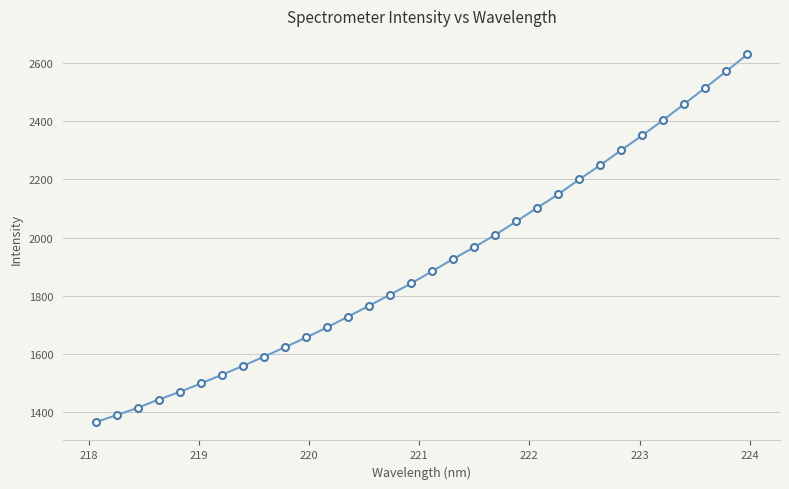

True or false: there are more than 1 points higher than both neighbors.

False